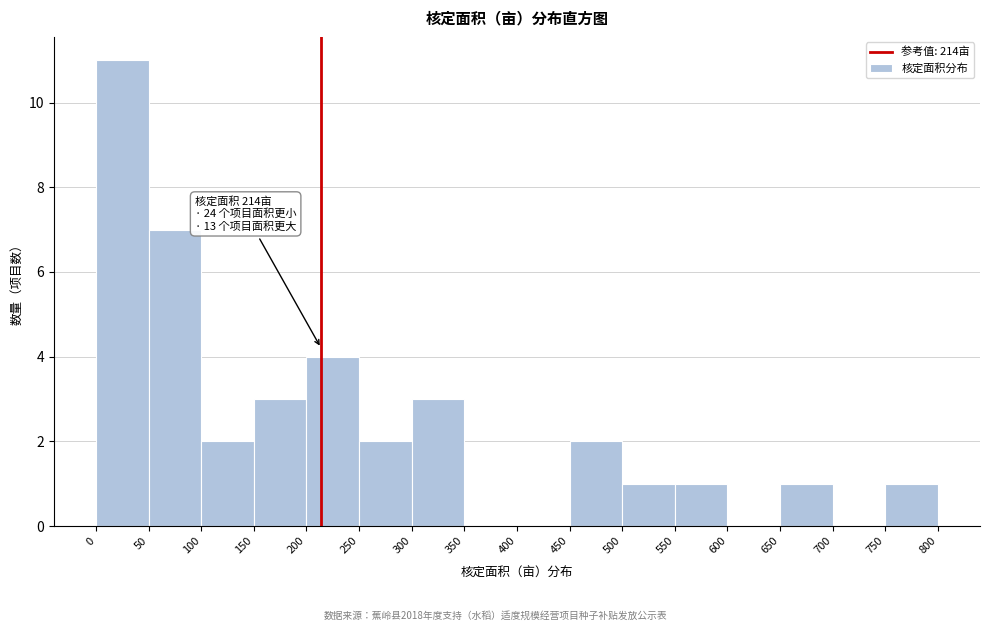

Which range on the x-axis has the tallest bar?

0 to 50